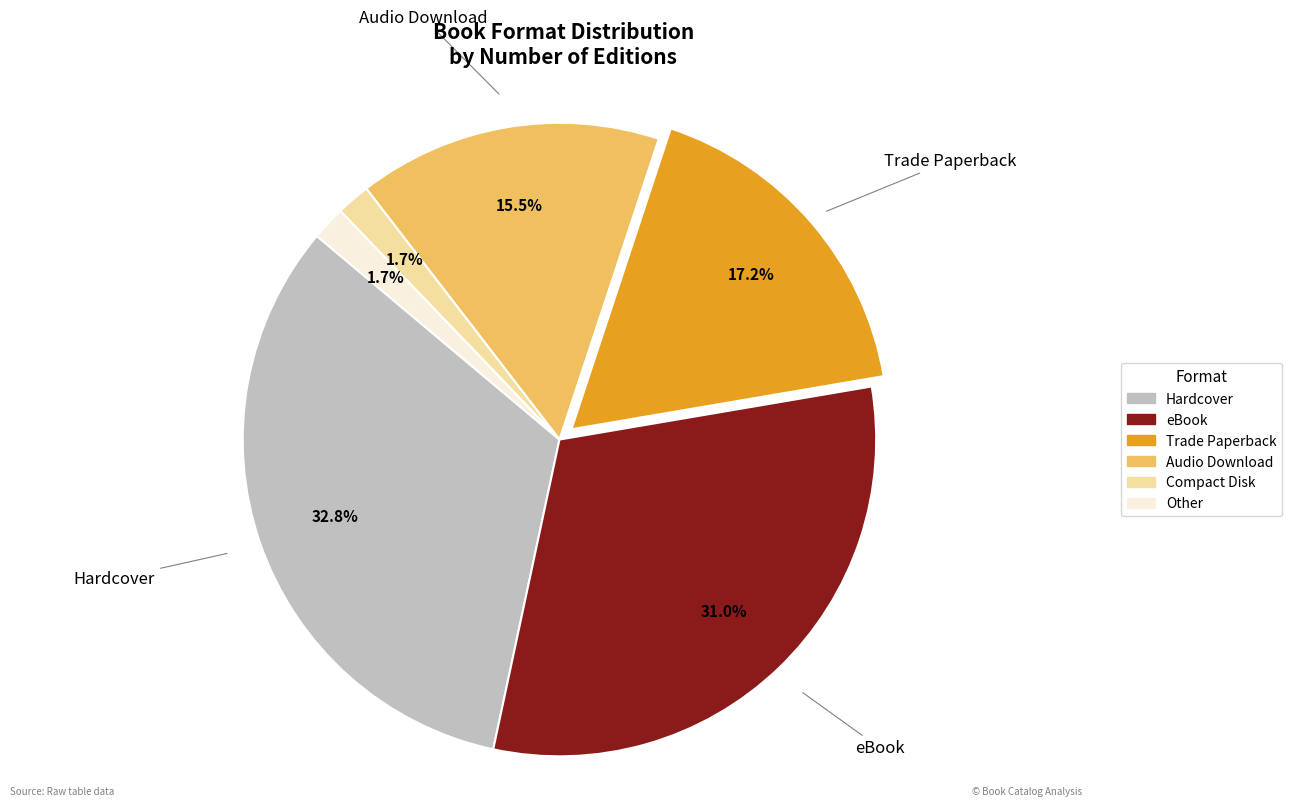

Does Compact Disk represent more than half of the total?

No